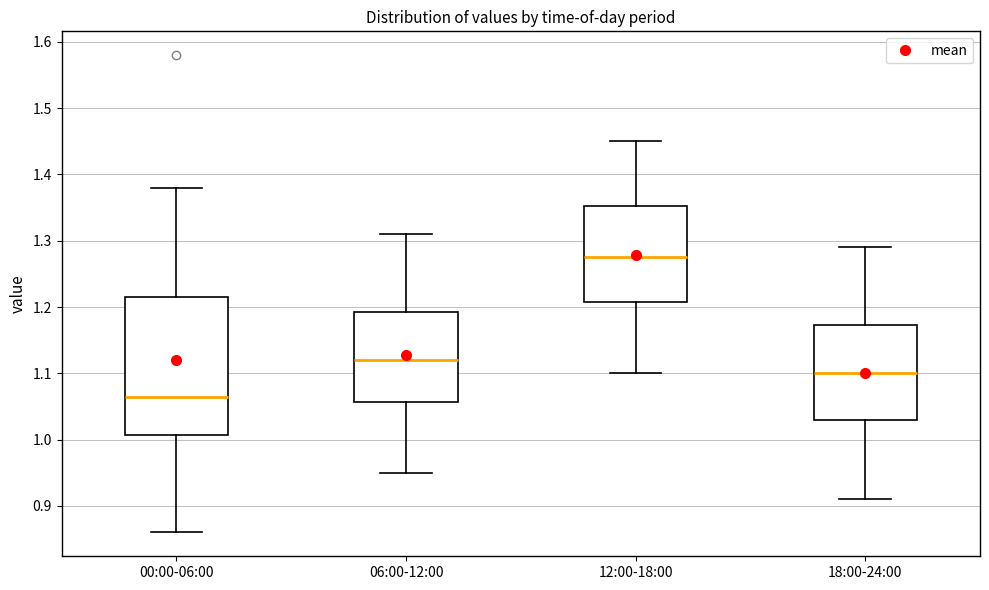

Comparing the boxes themselves (not the whiskers), which one is the tallest?

00:00-06:00